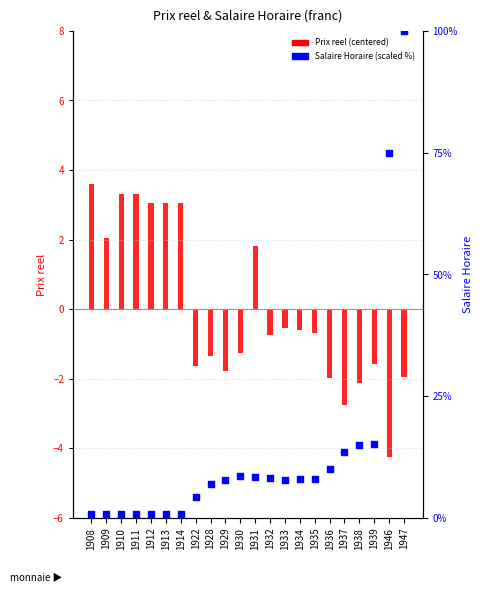

Is the value of Salaire Horaire (percentile) at 1929 greater than the value of Prix reel (centered) at 1933?

Yes